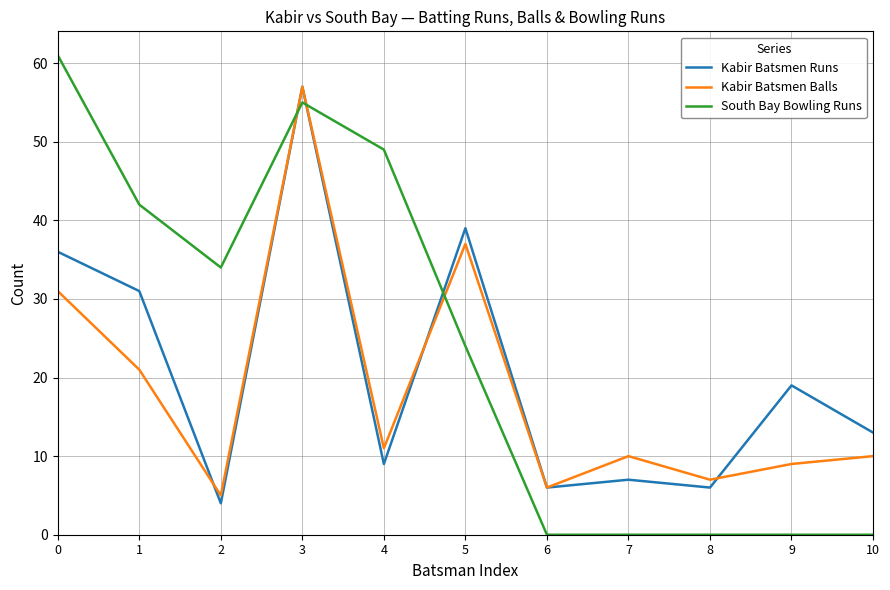

What is the average value of the South Bay Bowling Runs series?

24